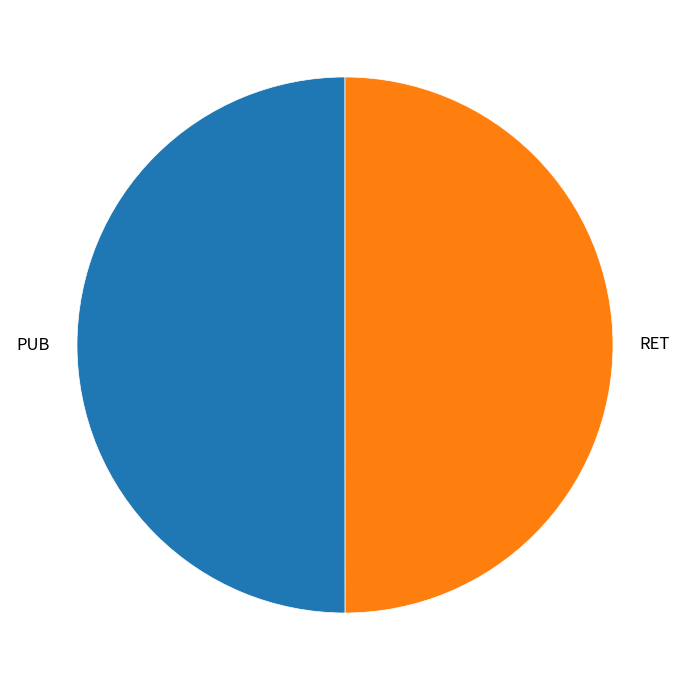

True or false: PUB accounts for 39% of the total.

False